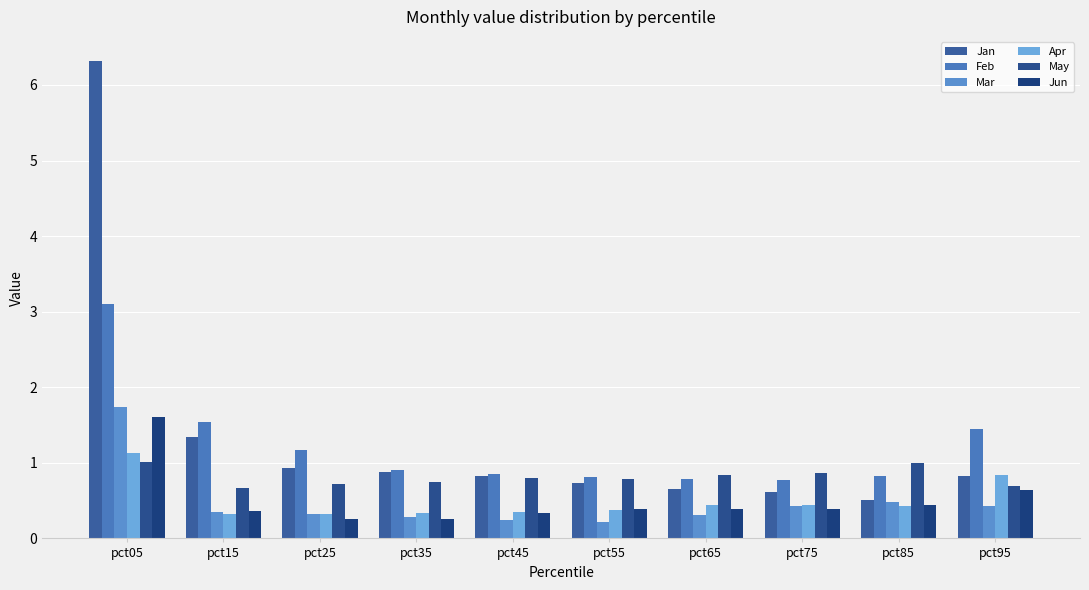

Is it true that Feb equals 0.4 at pct35?

False